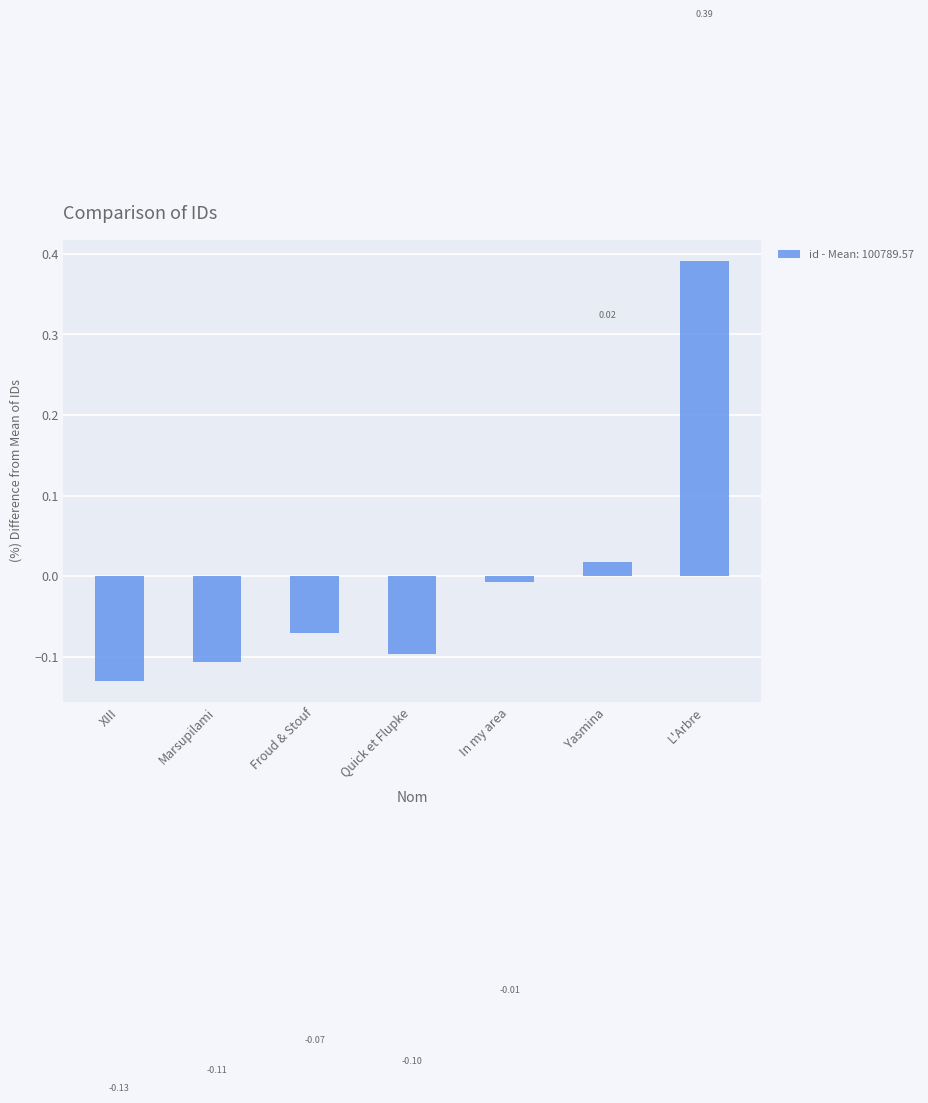

What position from the right is Froud & Stouf?

5